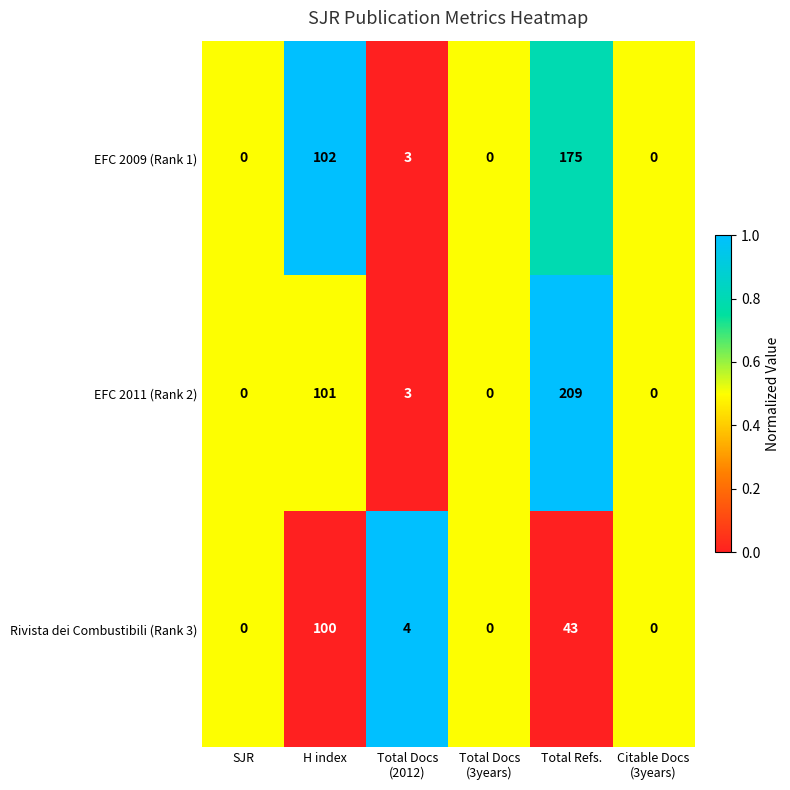

True or false: EFC 2011 (Rank 2) has a value of 54 at H index.

False